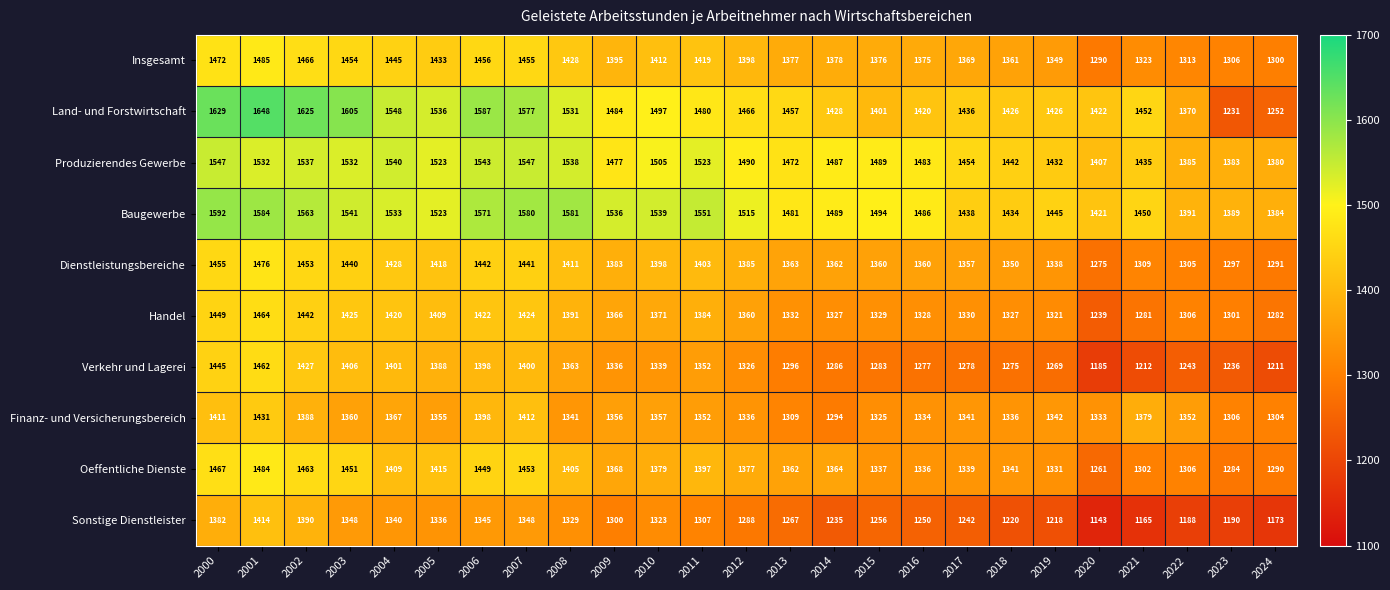

What is the minimum value for Insgesamt?

1290